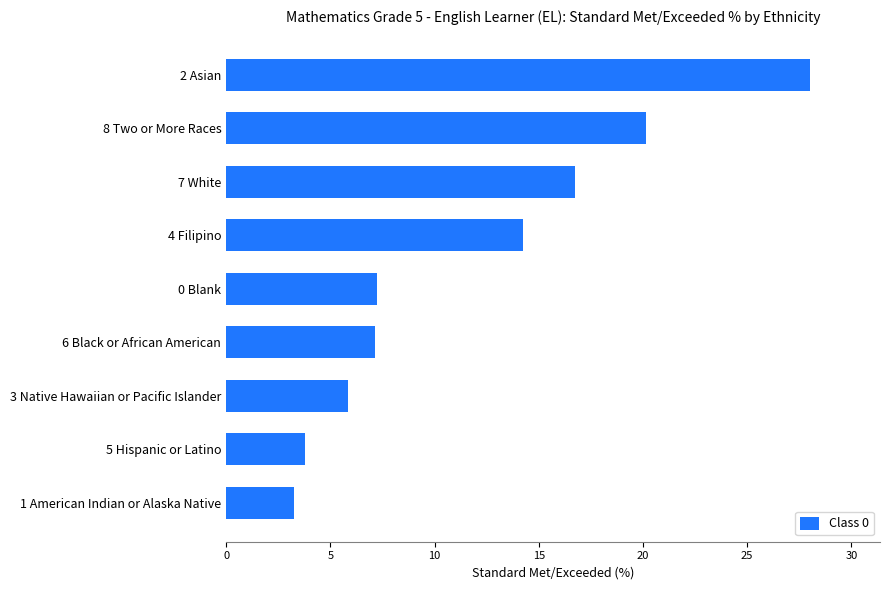

Which category has the highest value across all series?

2 Asian